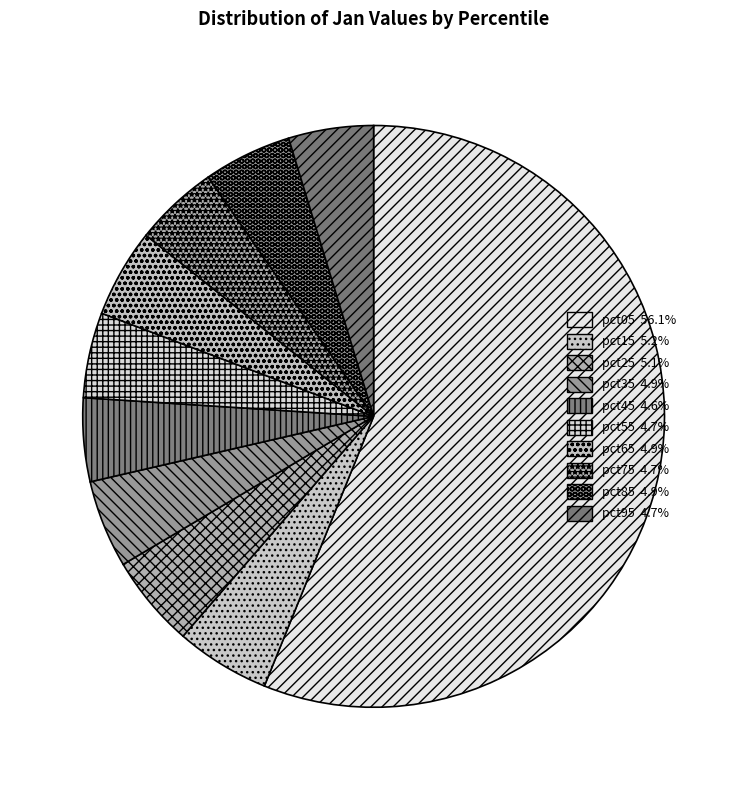

What is the change in value from pct05 to pct75?

-8.2